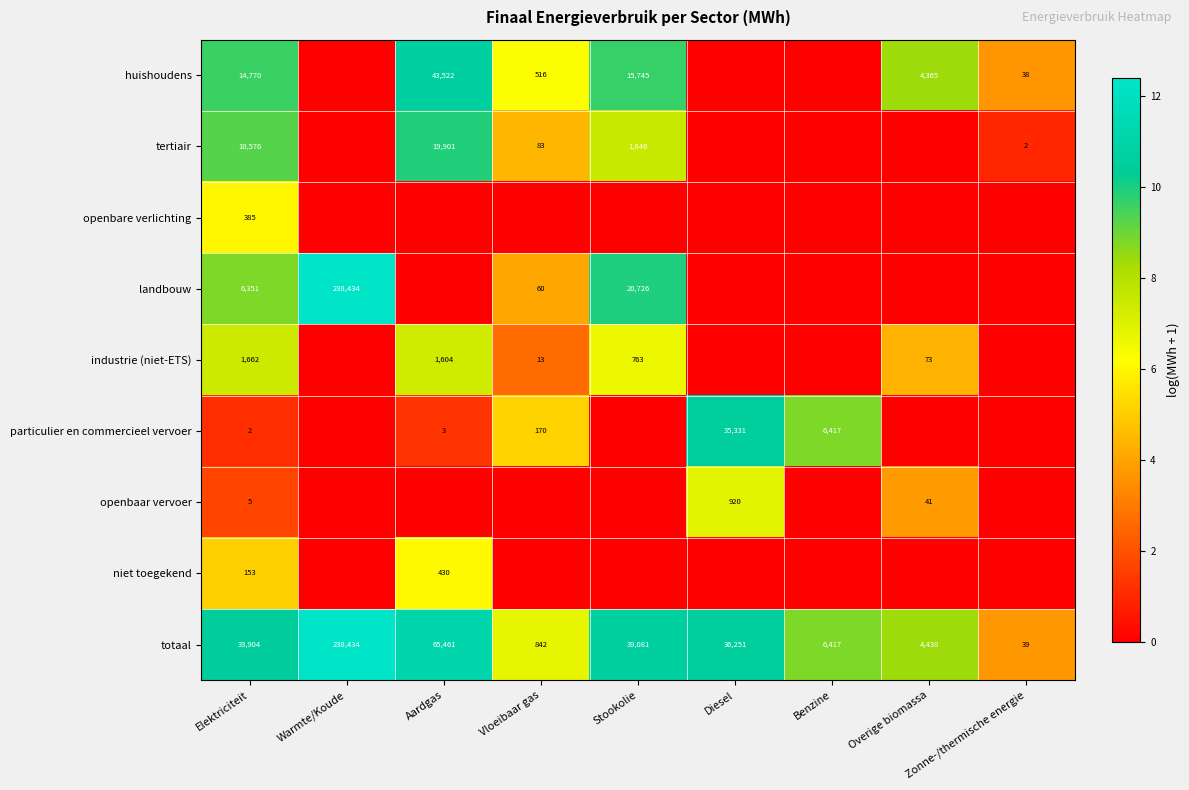

How many data points does each series have?

9